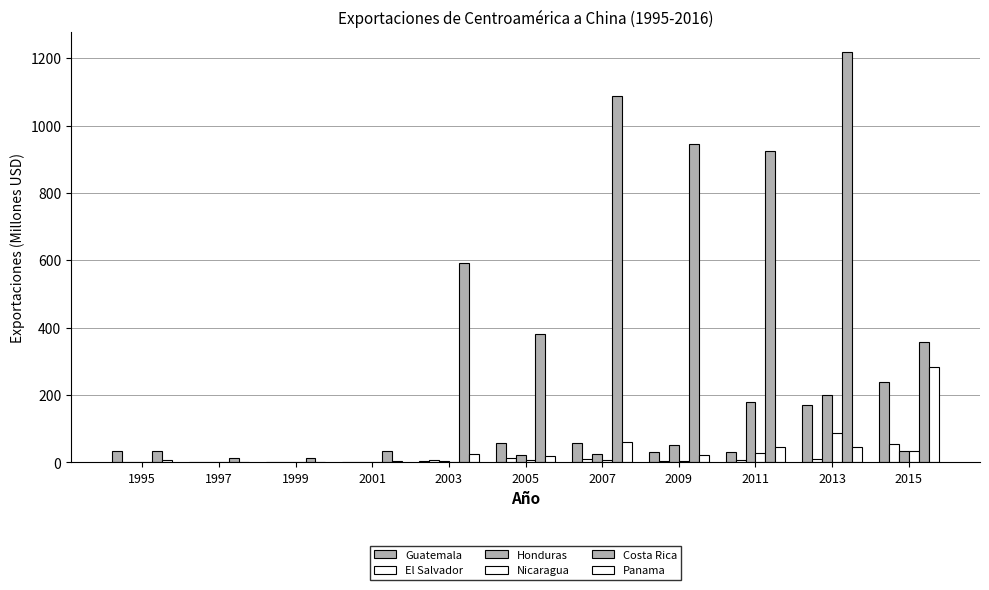

Reading left to right, transcribe all the data shown in this chart.

Guatemala: 1995=34.2	1997=0.5	1999=0.4	2001=0.6	2003=4.7	2005=57.1	2007=59.2	2009=30.9	2011=32.5	2013=170.4	2015=237.7
El Salvador: 1995=0.0	1997=0.1	1999=0.1	2001=0.6	2003=6.4	2005=12.0	2007=9.6	2009=5.1	2011=7.3	2013=9.5	2015=55.9
Honduras: 1995=0.1	1997=0.9	1999=0.4	2001=0.4	2003=5.3	2005=20.8	2007=23.8	2009=52.4	2011=178.6	2013=199.9	2015=33.8
Nicaragua: 1995=0.0	1997=0.0	1999=0.2	2001=0.5	2003=0.5	2005=8.6	2007=7.3	2009=5.0	2011=27.3	2013=88.1	2015=33.6
Costa Rica: 1995=33.3	1997=13.4	1999=13.4	2001=34.7	2003=592.7	2005=381.8	2007=1088.1	2009=946.9	2011=924.8	2013=1217.8	2015=358.7
Panama: 1995=8.1	1997=1.9	1999=2.6	2001=4.3	2003=25.6	2005=20.4	2007=62.1	2009=21.6	2011=45.6	2013=45.4	2015=282.5